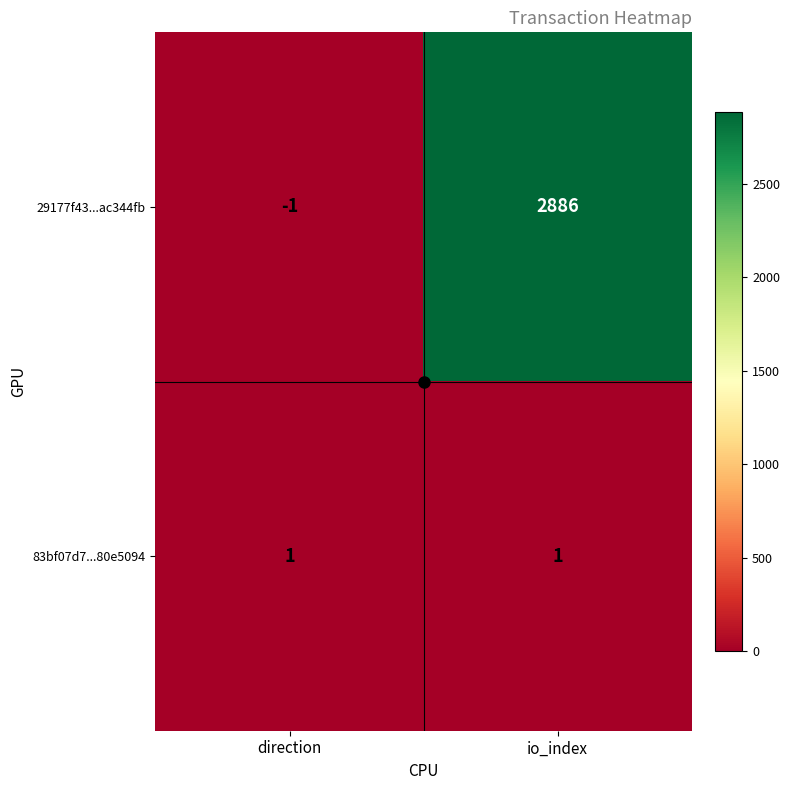

Rank the series by their maximum value, from highest to lowest.

29177f43...ac344fb, 83bf07d7...80e5094